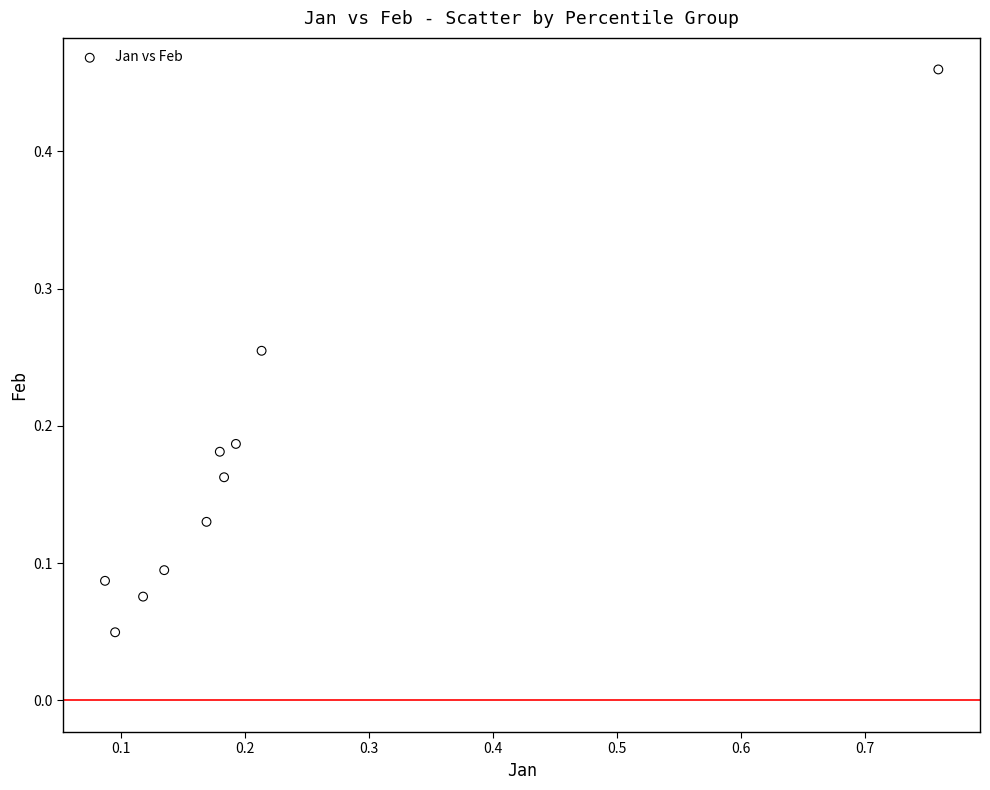

What is the range of Y values (max minus min)?

0.4